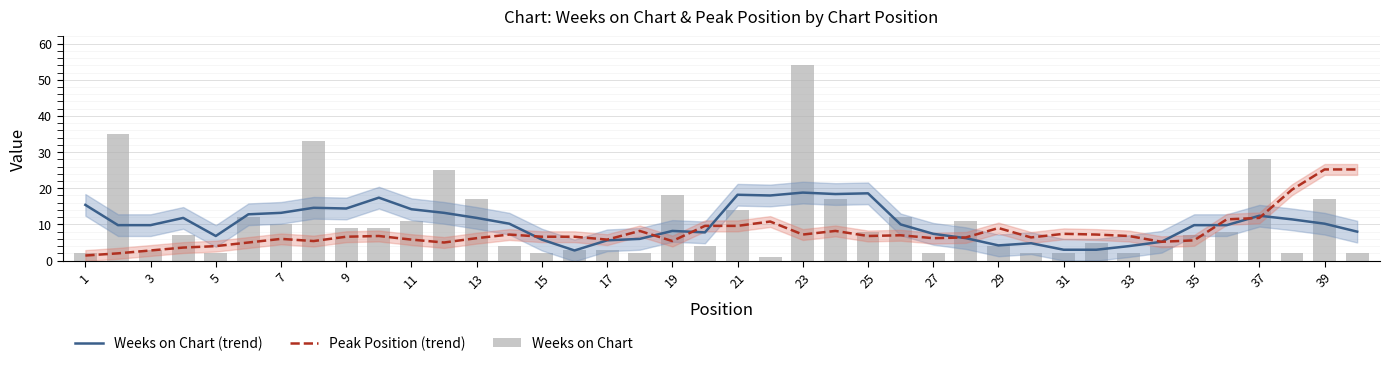

What is the maximum value for Weeks on Chart (trend)?

18.8